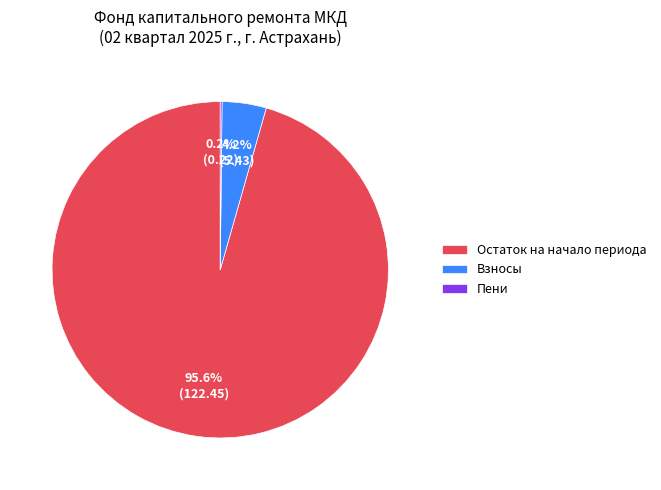

Which slice is the largest?

Остаток на начало периода